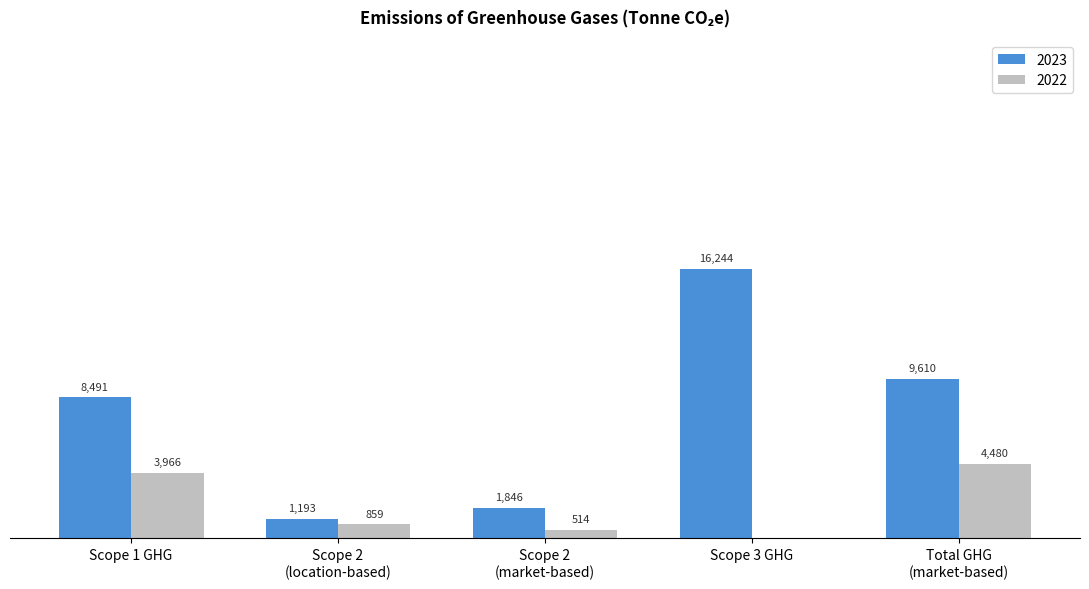

At which category is the sum across all series the highest?

Scope 3 GHG